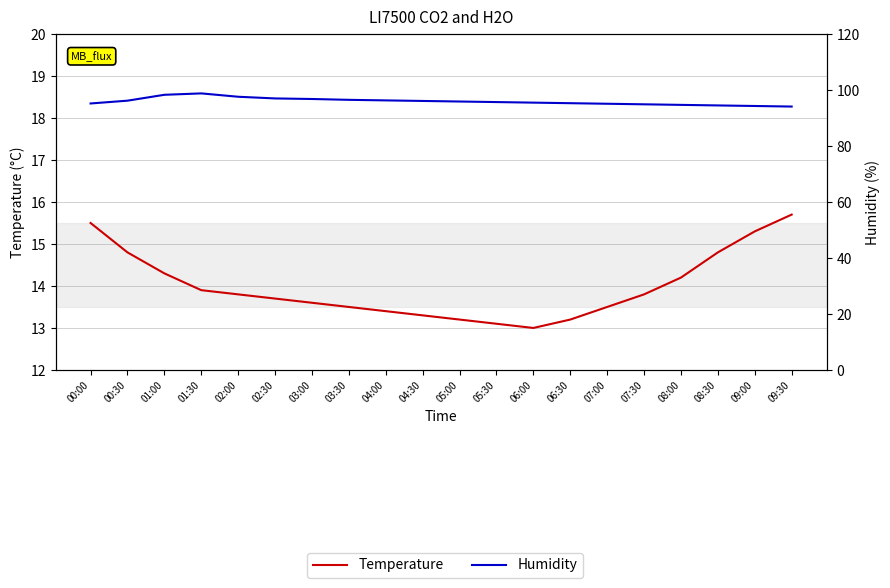

Reading right to left, extract all data points from this chart.

Temperature: 15.7	15.3	14.8	14.2	13.8	13.5	13.2	13.0	13.1	13.2	13.3	13.4	13.5	13.6	13.7	13.8	13.9	14.3	14.8	15.5
Humidity: 94.1	94.3	94.5	94.7	94.9	95.1	95.3	95.5	95.7	95.9	96.1	96.3	96.5	96.8	97.0	97.6	98.8	98.3	96.2	95.2